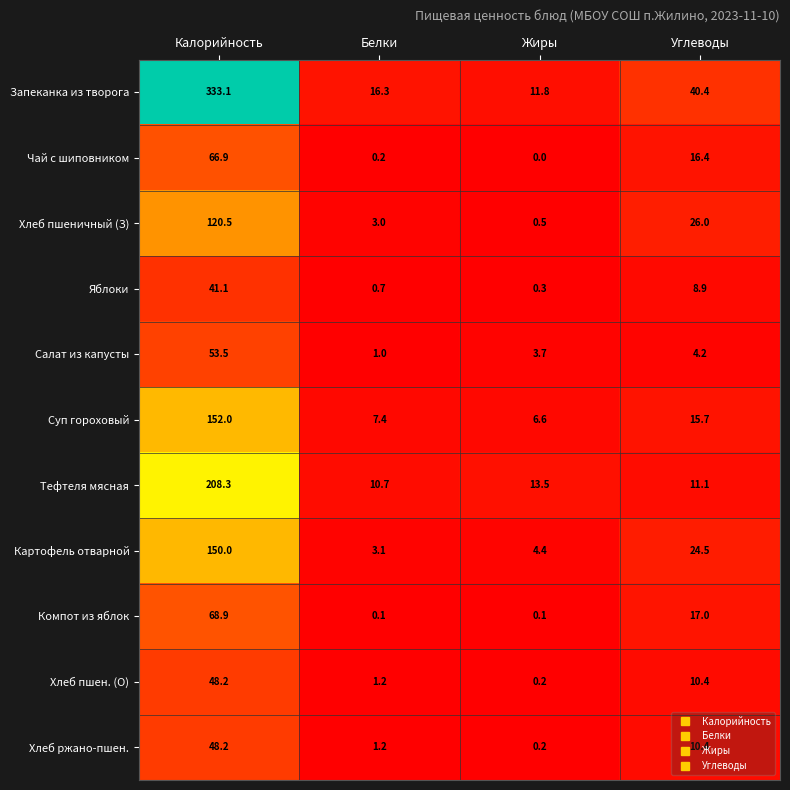

How many distinct data groups are displayed?

11